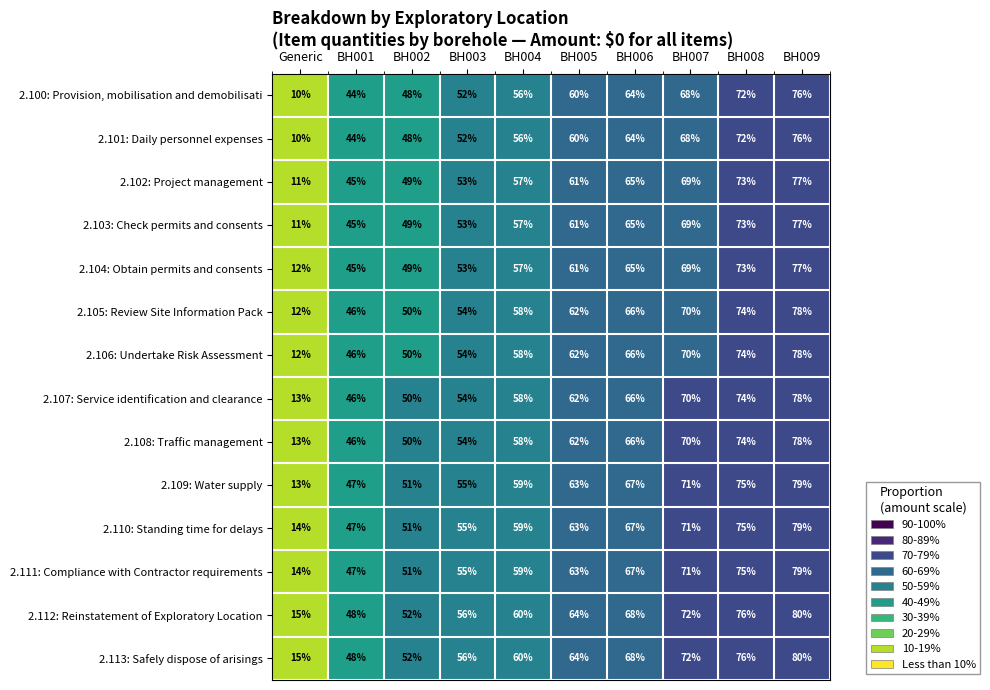

What is the approximate value of 2.110: Standing time for delays at BH008, to the nearest 10?

80